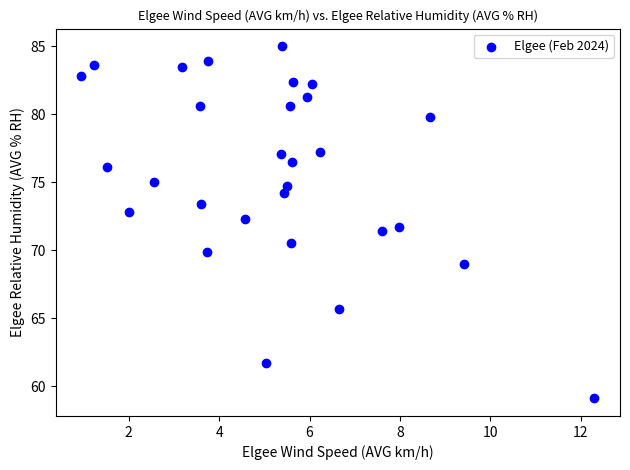

What is the range of X values (max minus min)?

11.4